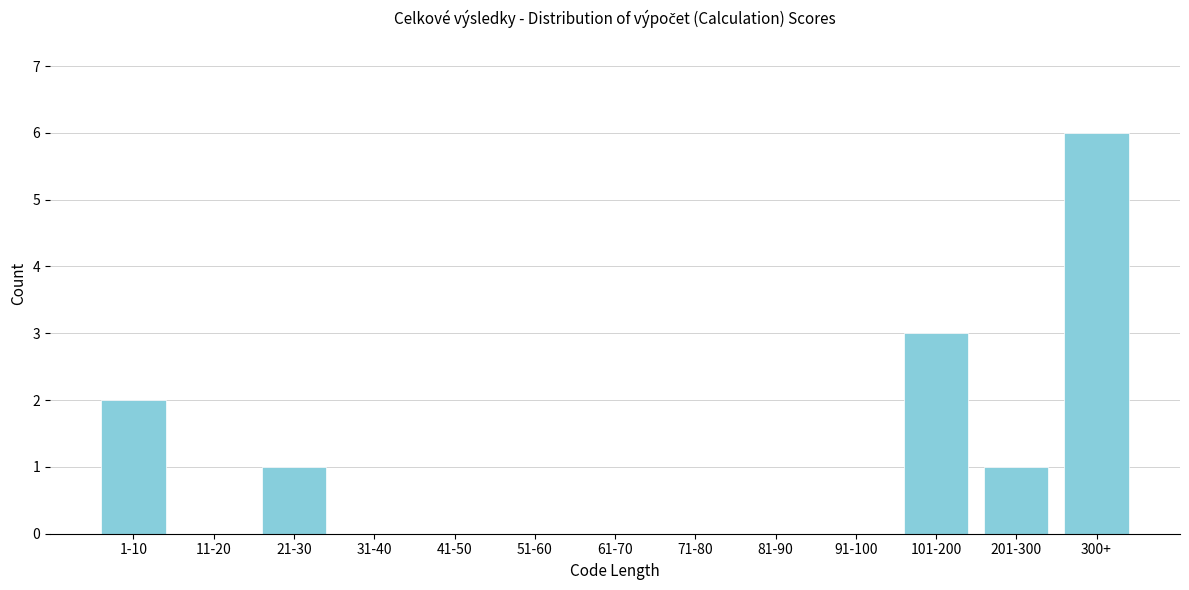

Reading left to right, extract all data points from this chart.

1-10=2	11-20=0	21-30=1	31-40=0	41-50=0	51-60=0	61-70=0	71-80=0	81-90=0	91-100=0	101-200=3	201-300=1	300+=6